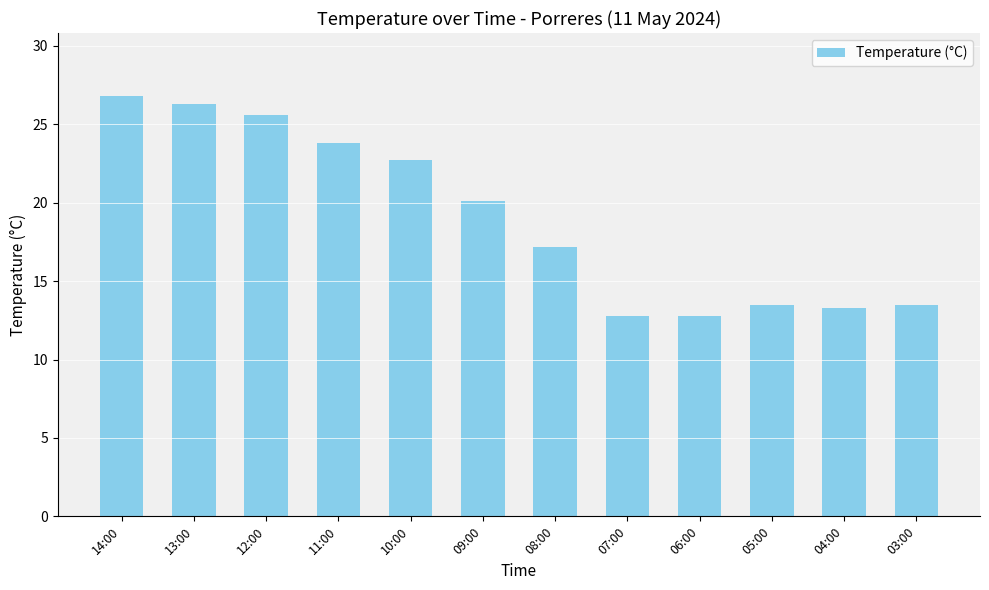

What is the minimum value shown in the chart?

12.8